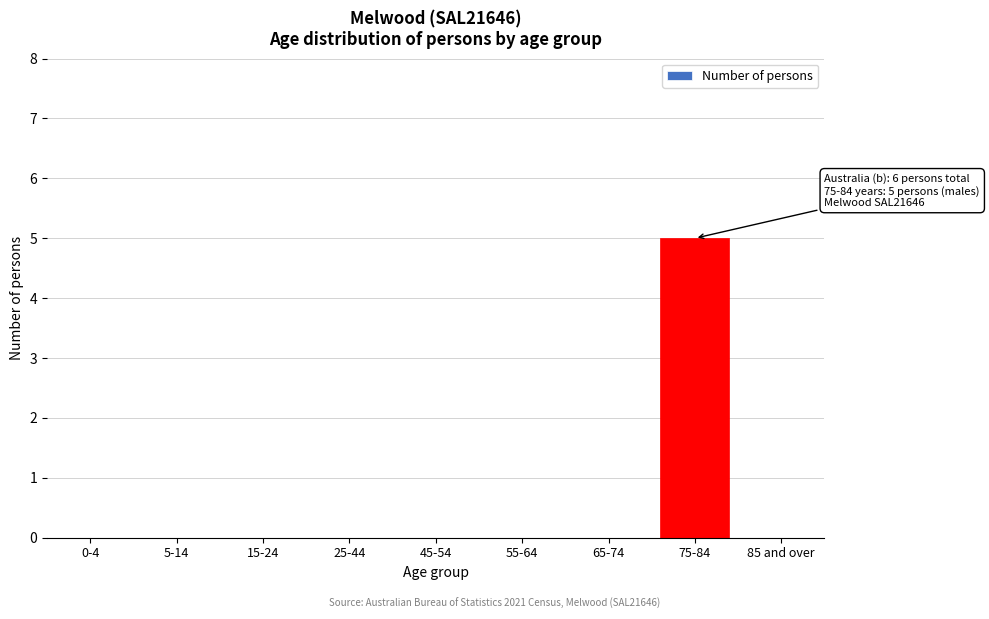

Reading left to right, transcribe all the data shown in this chart.

0-4=0	5-14=0	15-24=0	25-44=0	45-54=0	55-64=0	65-74=0	75-84=5	85 and over=0